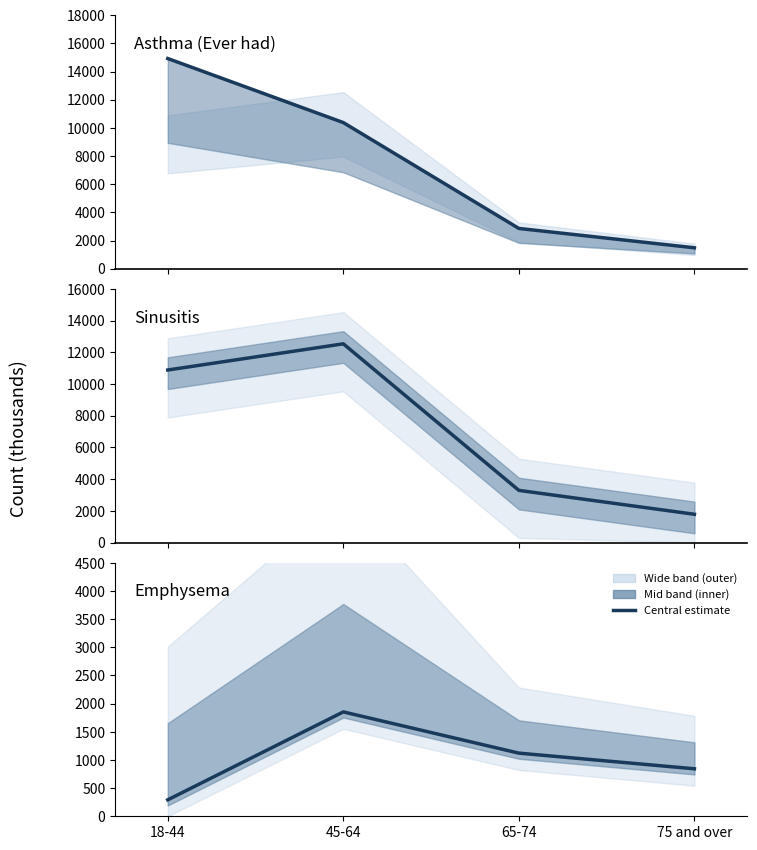

Reading left to right, what are all the values shown in this chart?

Asthma (Ever had) line: 14929	10380	2863	1489
Sinusitis: 10889	12542	3291	1783
Emphysema: 292	1853	1121	843